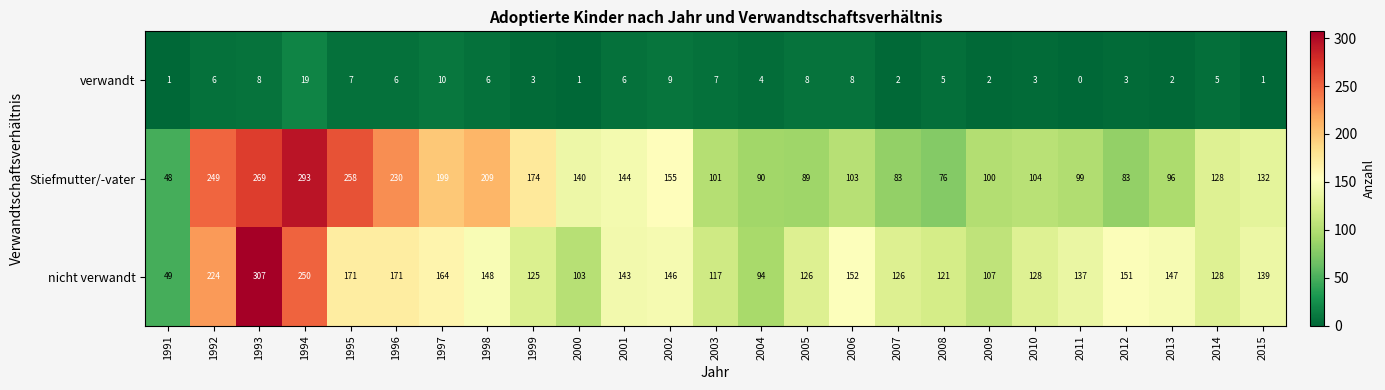

List the series in order of their peak value, highest first.

nicht verwandt, Stiefmutter/-vater, verwandt